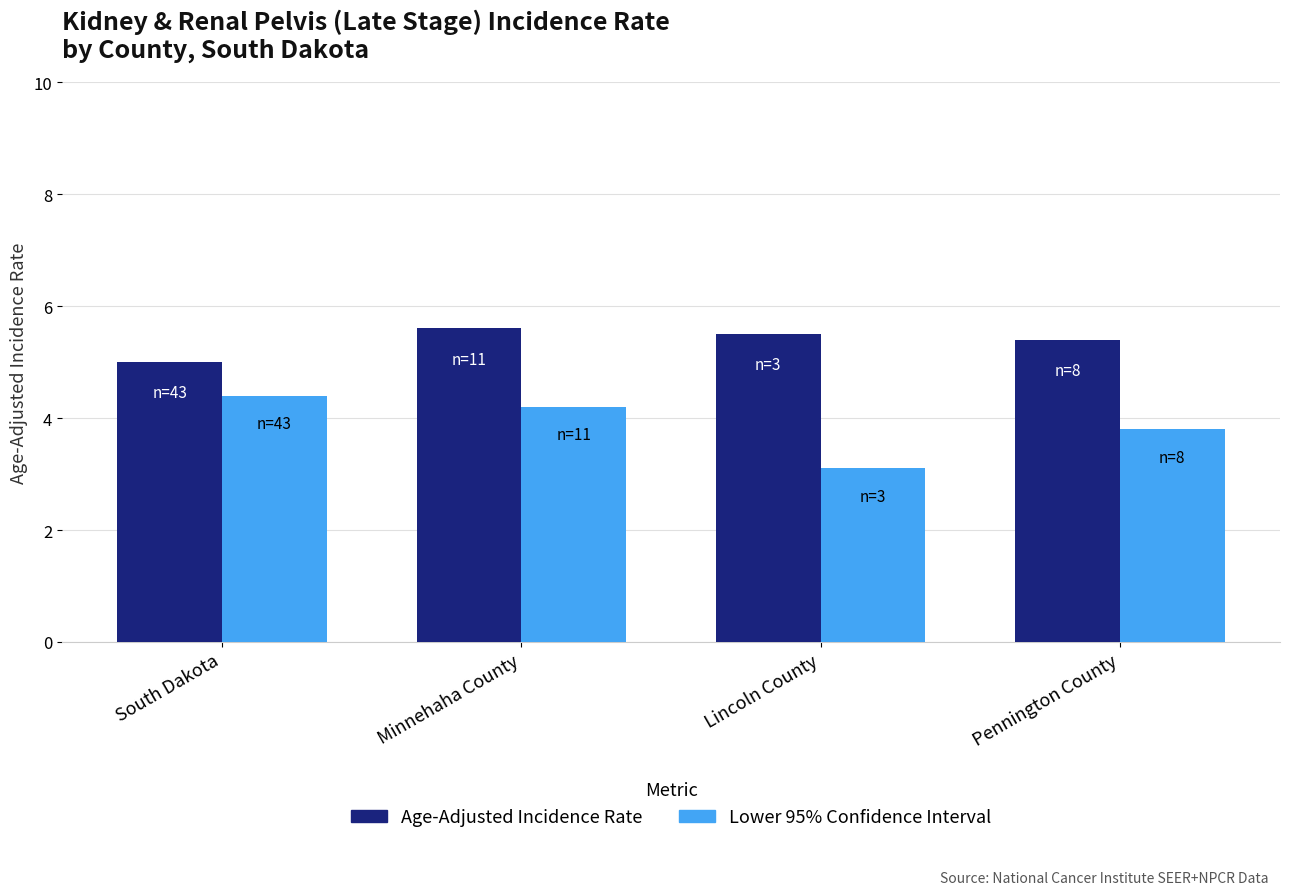

Which series has the widest spread of values?

Lower 95% Confidence Interval